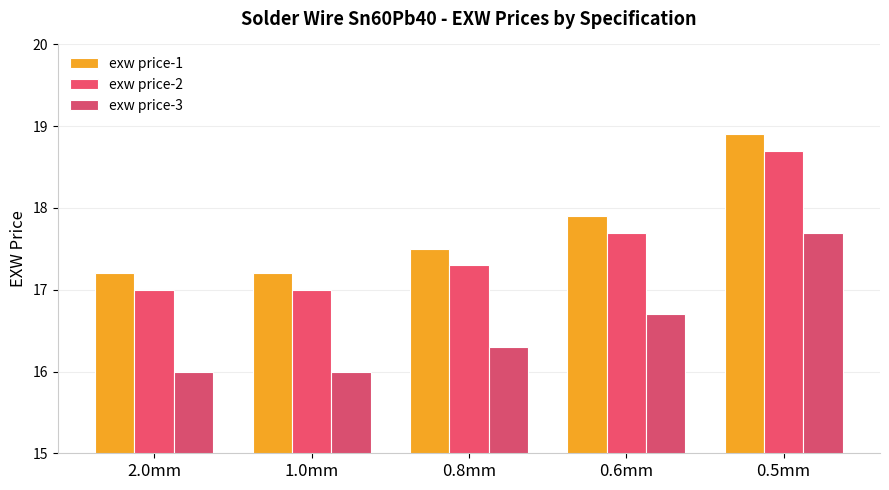

The value of exw price-1 at 0.5mm is 18.9. True or false?

True